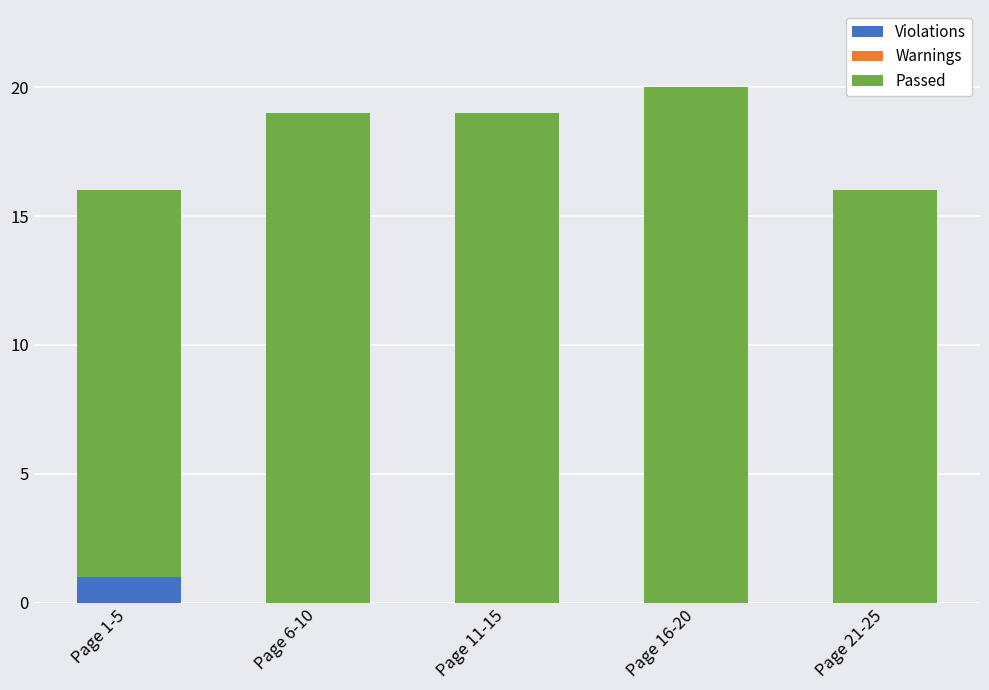

What is the total value across all series at Page 6-10?

19